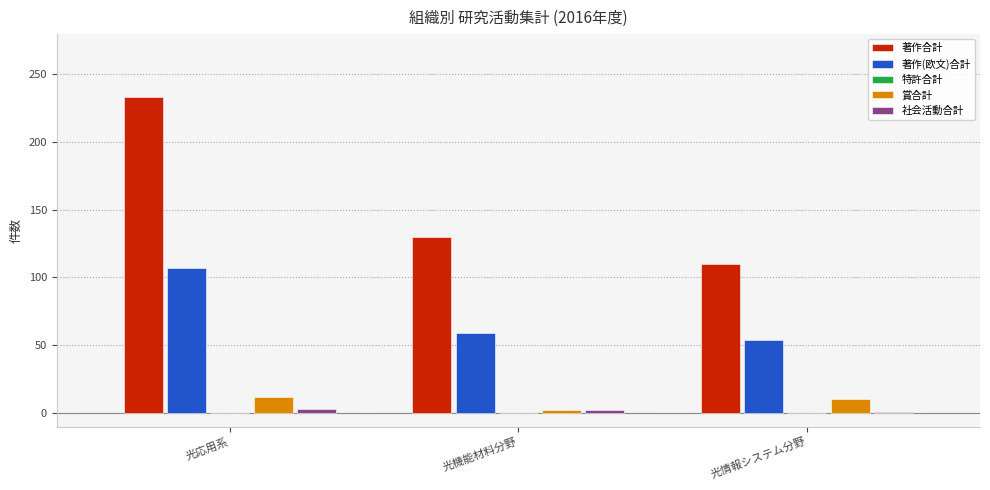

What is the label of the 2nd bar from the left?

光機能材料分野